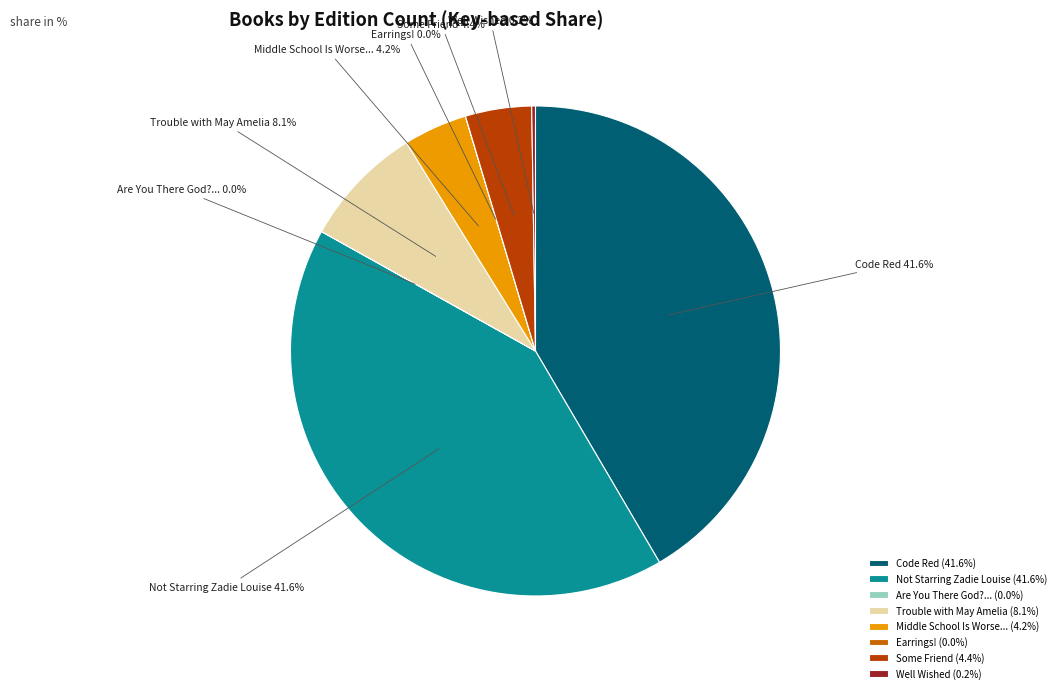

Does Code Red (41.6%) account for over 50% of the chart?

No